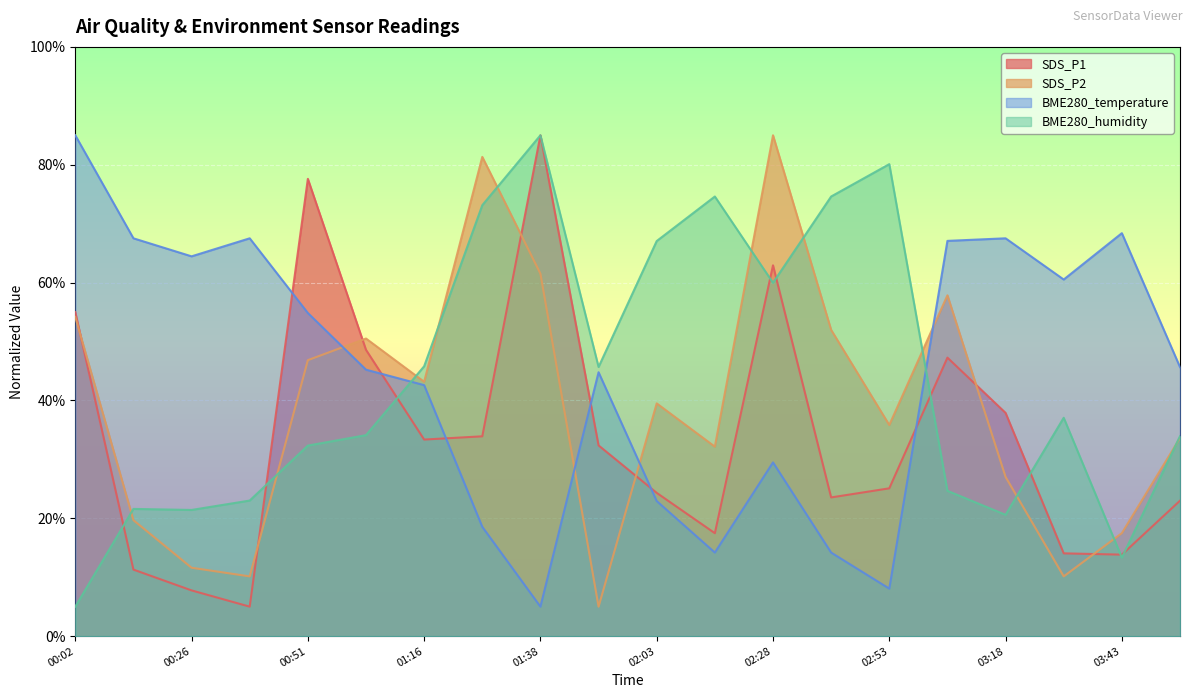

What is the difference between the maximum and minimum values in the BME280_temperature series?

80.0